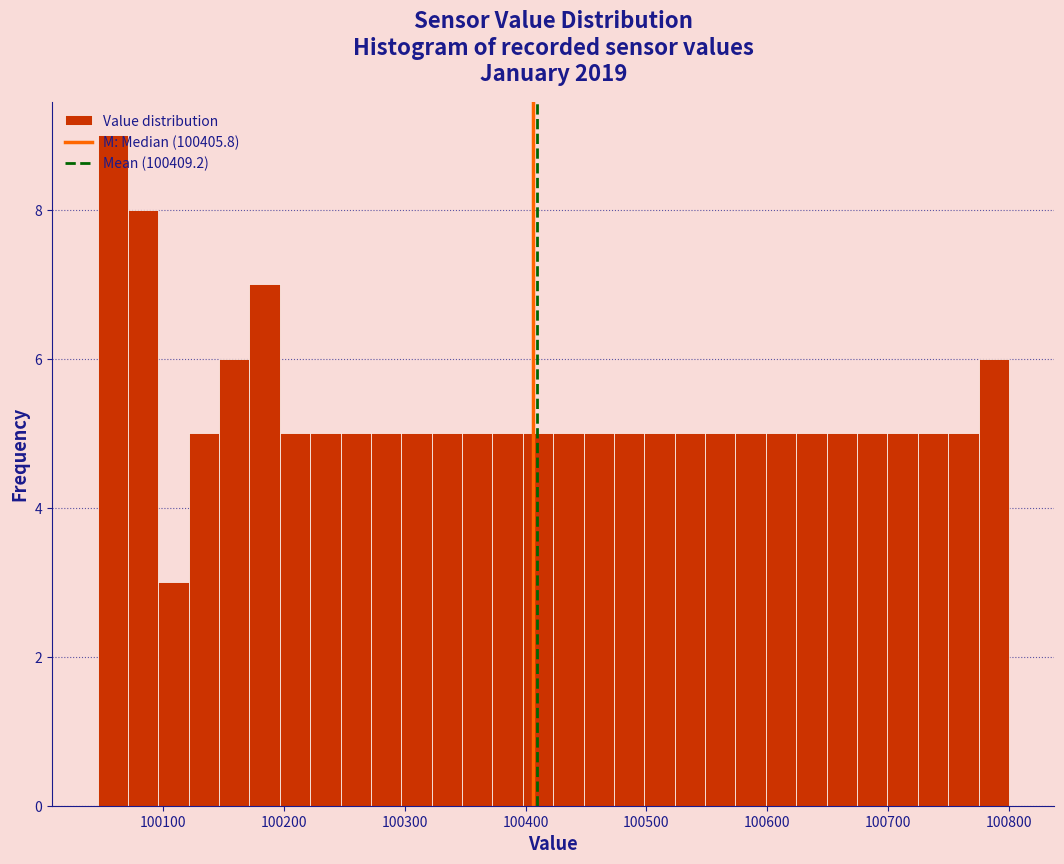

Read against the x-axis, roughly where is the centre of the tallest bar?

100060